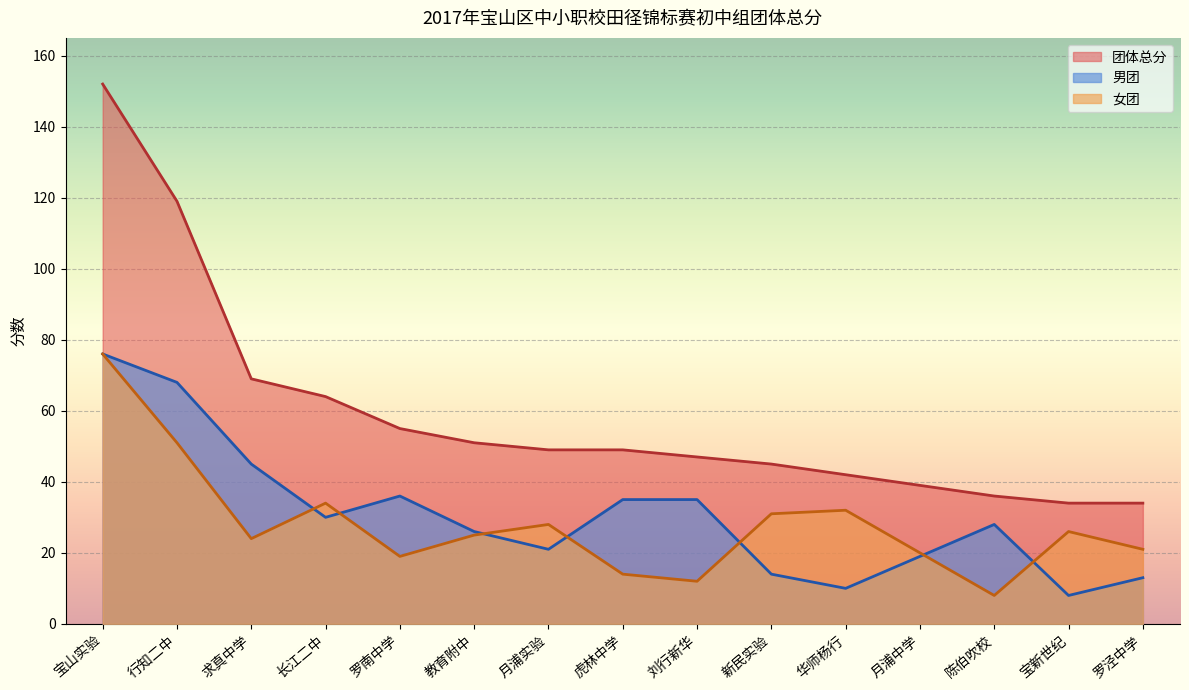

How many values in the 男团 series exceed 28?

7